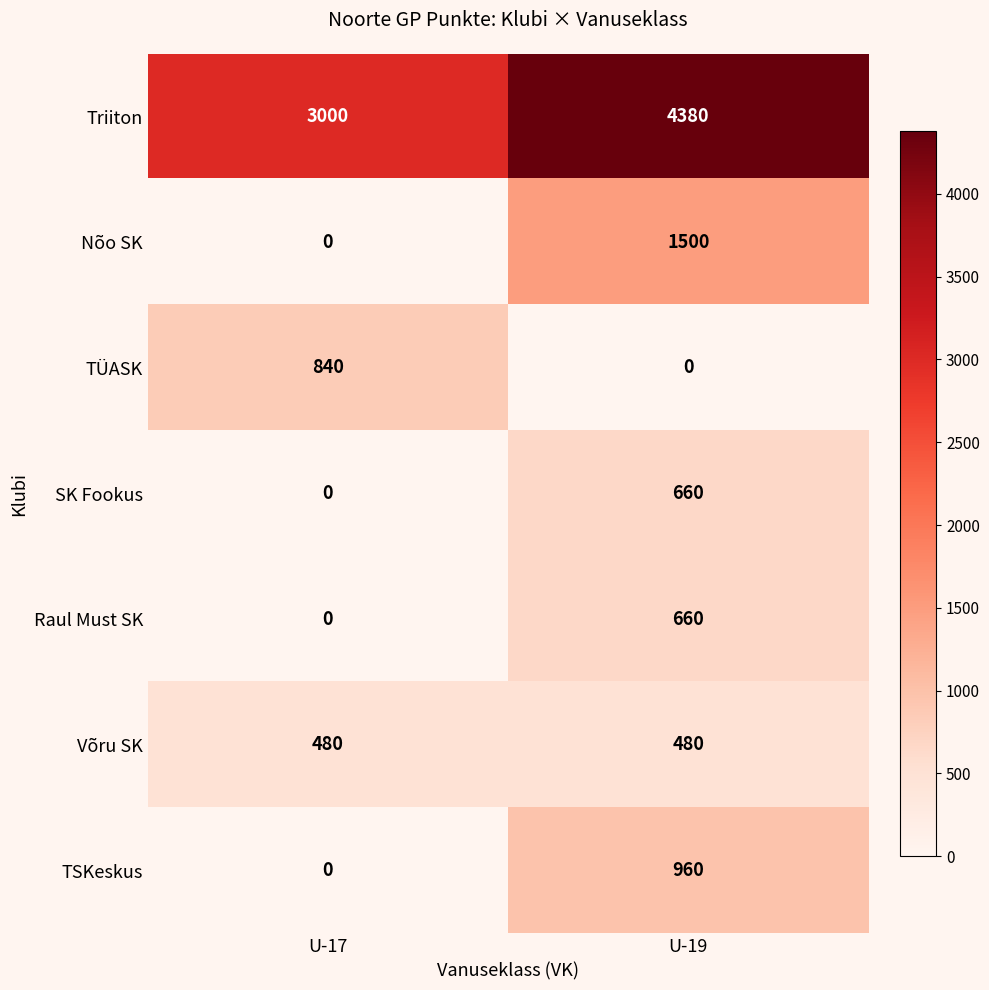

Between U-17 and U-19, which series saw the biggest shift?

Nõo SK